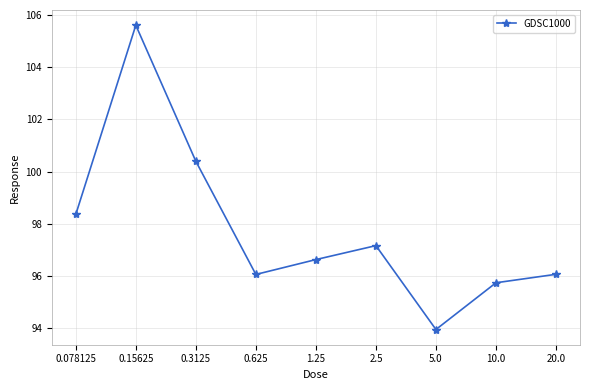

True or false: the data shows 100.4 at 0.3125.

True